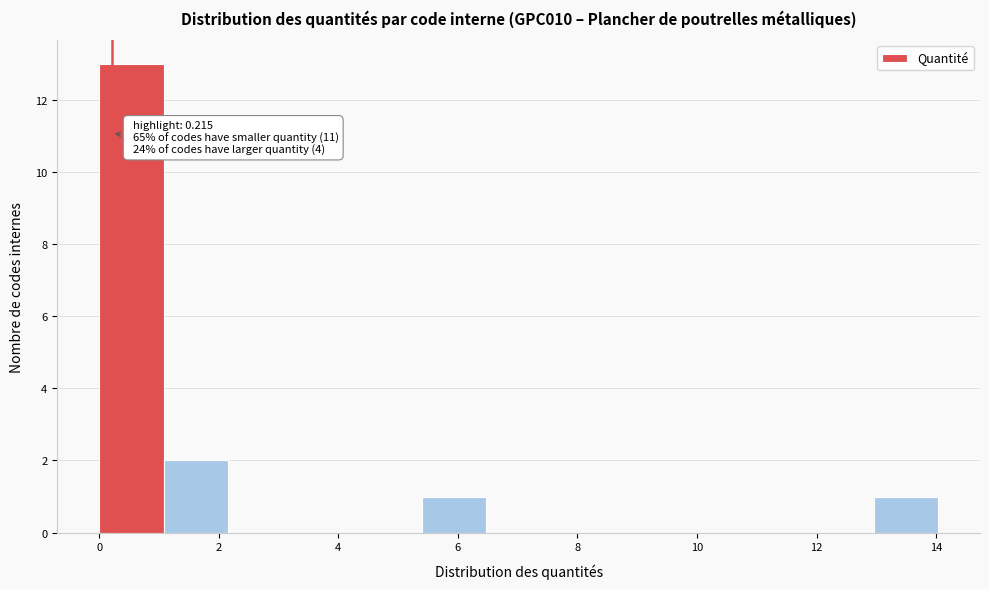

Which range on the x-axis has the tallest bar?

0.0 to 1.0